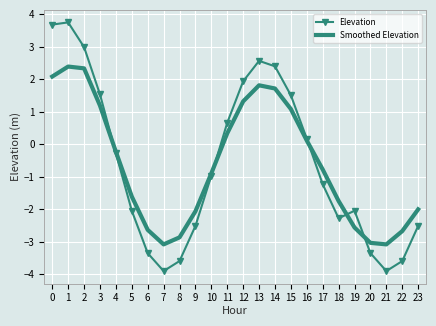

What is the minimum value for Elevation?

-3.9